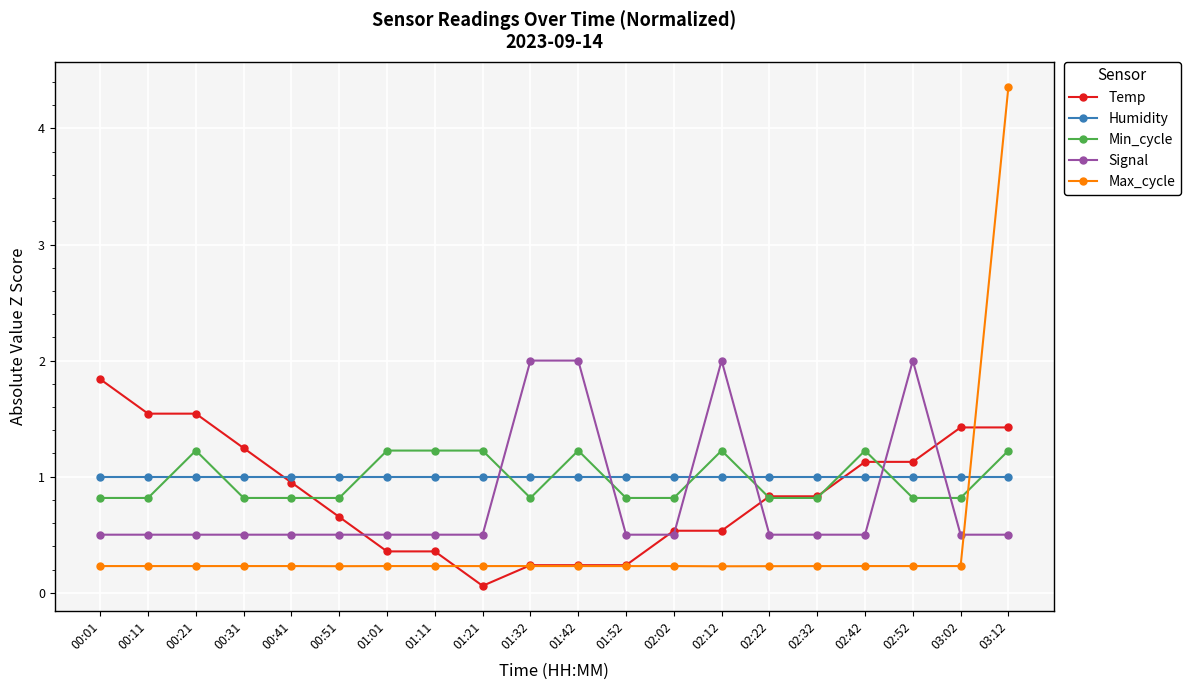

What is the value of the Min_cycle point at the 16th from the left?

0.8